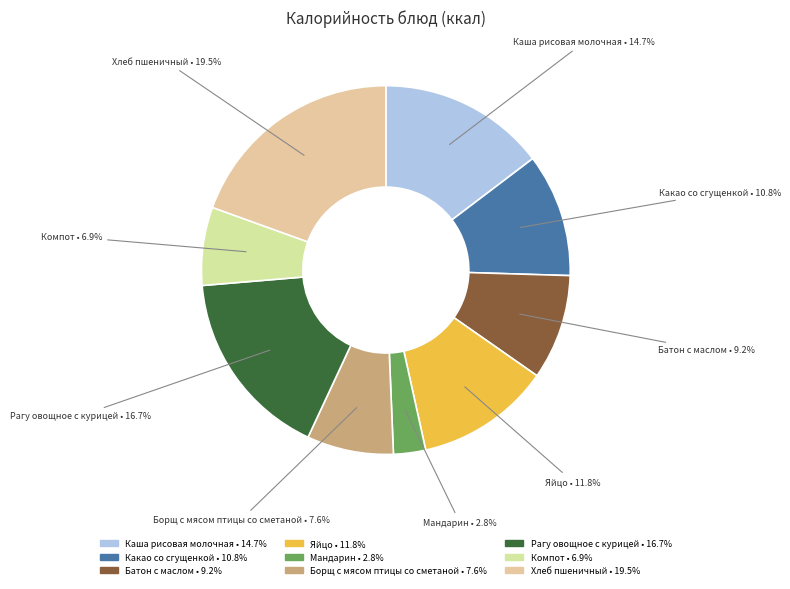

Does Какао со сгущенкой represent more than half of the total?

No